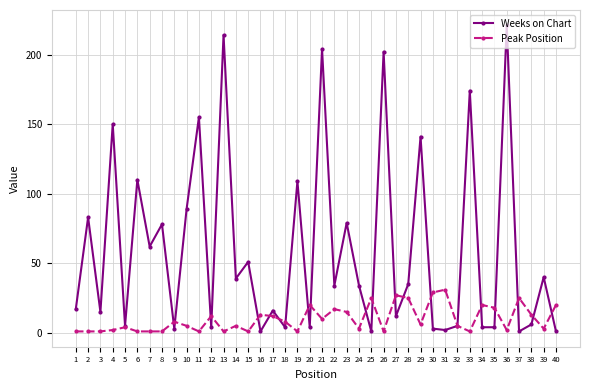

Where is the first local minimum for Weeks on Chart?

3